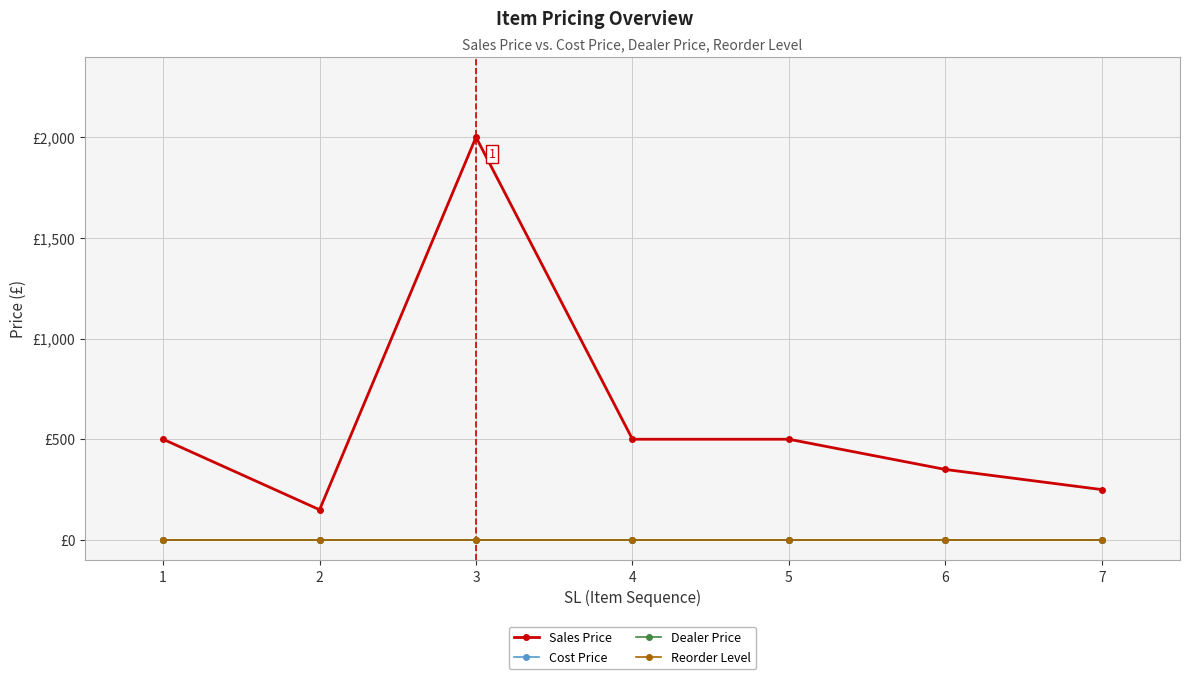

Is this an area chart (filled region under the line)?

No